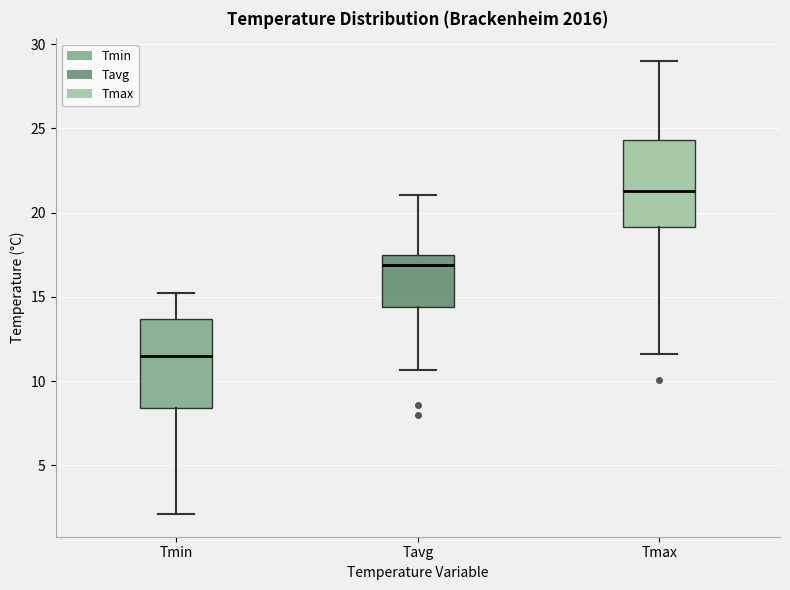

Reading left to right, transcribe this box plot: for each box, give where its median line is, the range the box spans, and where its two whiskers end, as read against the y-axis. The values are not printed on the chart, so give them approximately, as read against the axis.

Tmin: median 11.5, box 8.5 to 13.5, whiskers 2.0 to 15.0
Tavg: median 17.0, box 14.5 to 17.5, whiskers 10.5 to 21.0
Tmax: median 21.5, box 19.0 to 24.5, whiskers 11.5 to 29.0